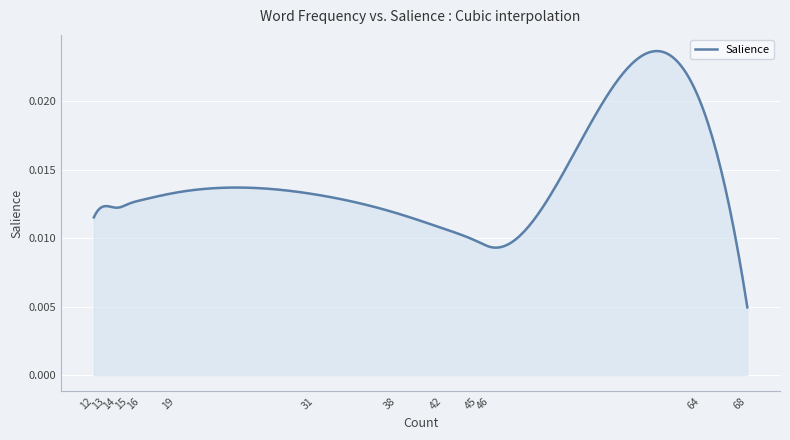

How many lines are shown in the chart?

1